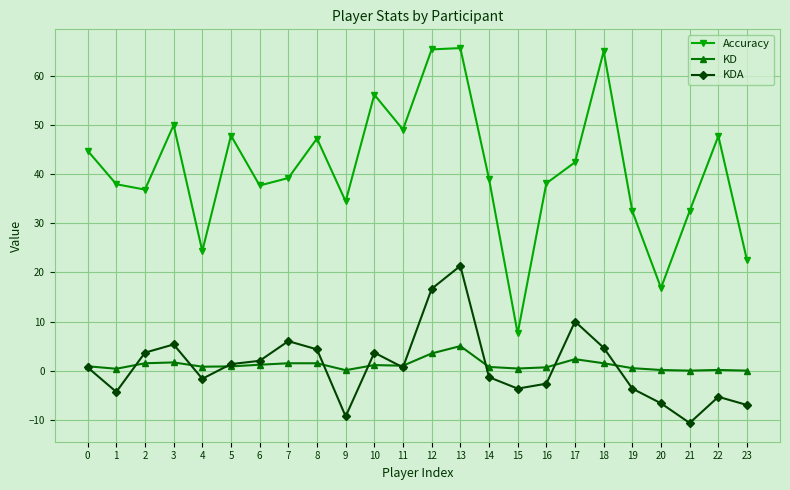

True or false: Accuracy has more than 1 points higher than both neighbors.

True